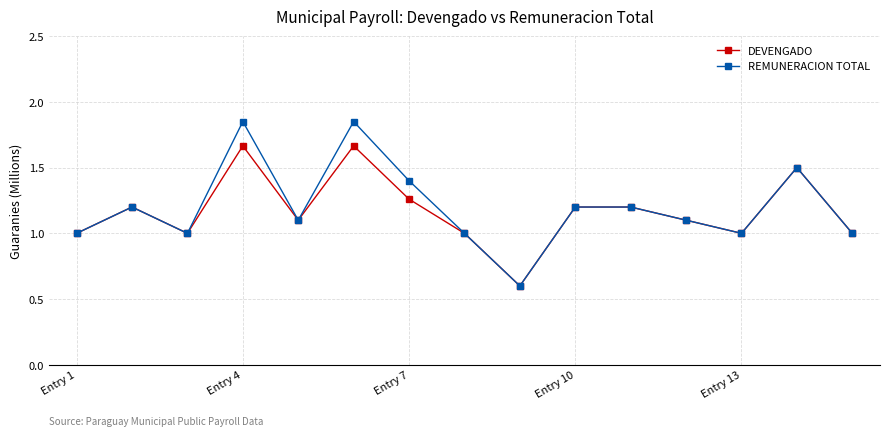

Is this an area chart (filled region under the line)?

No